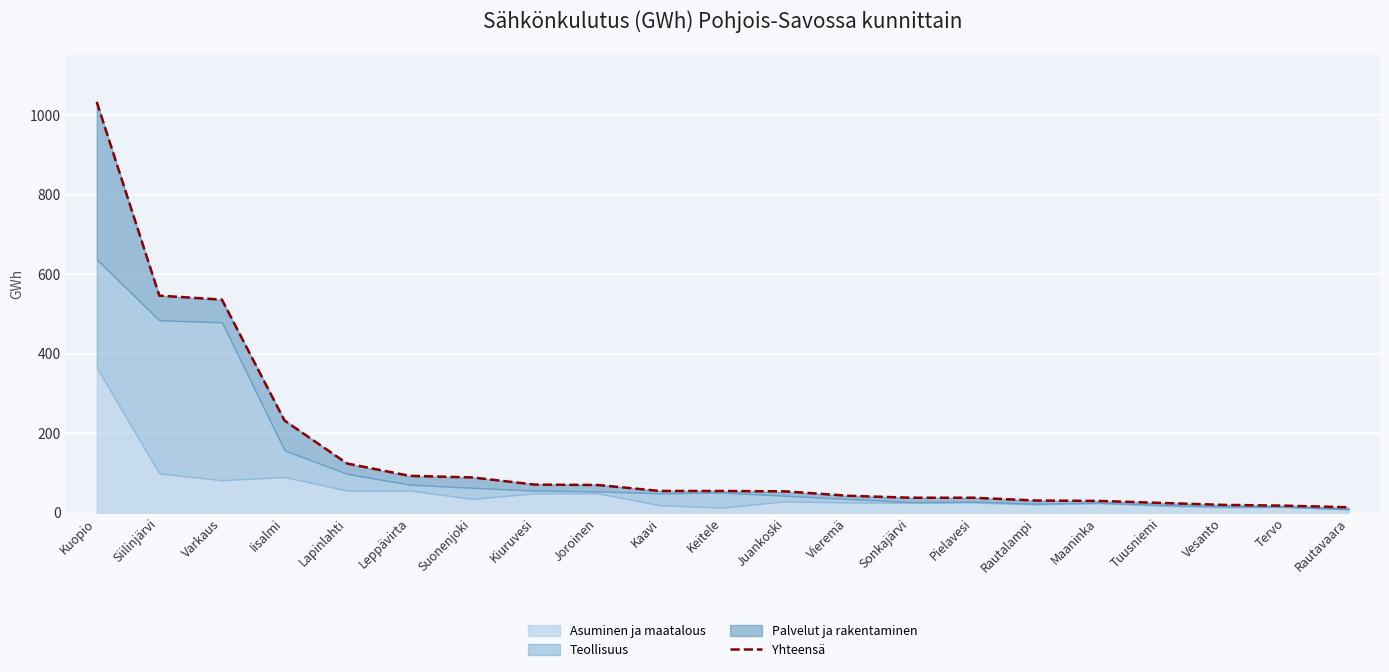

Where does the data first go above 55?

Kuopio